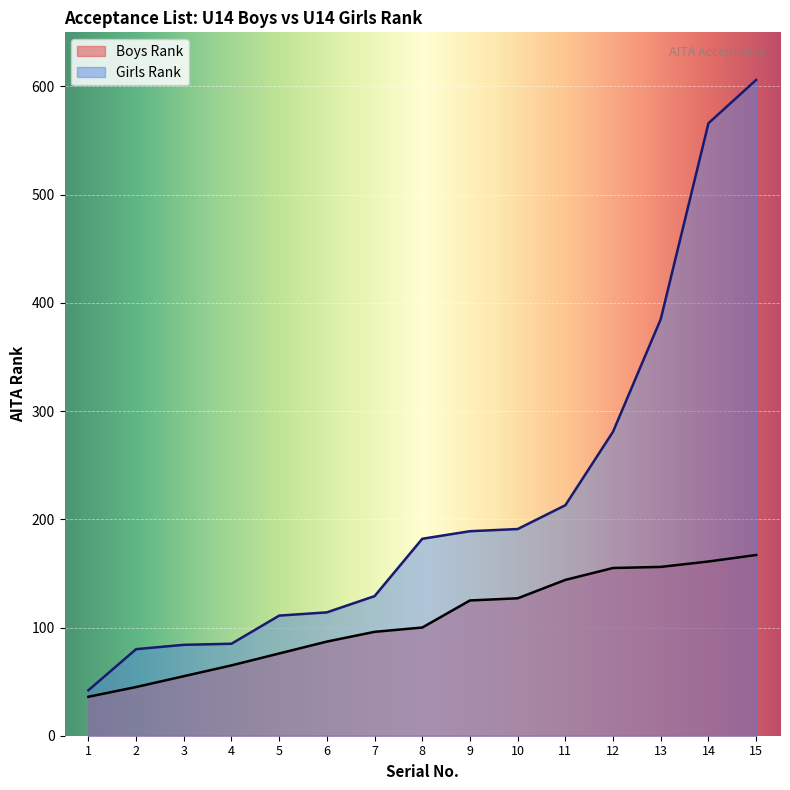

What is the average value of the Girls Rank series?

217